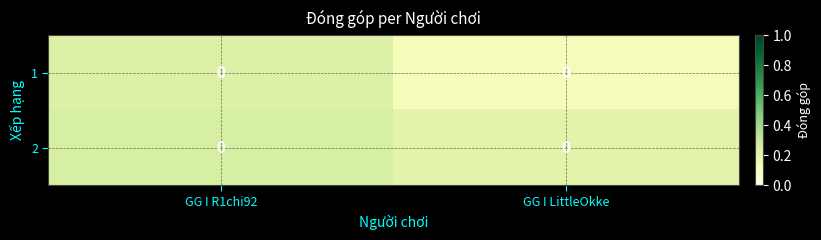

The 1 series shows 0.2 at GG I R1chi92. True or false?

True